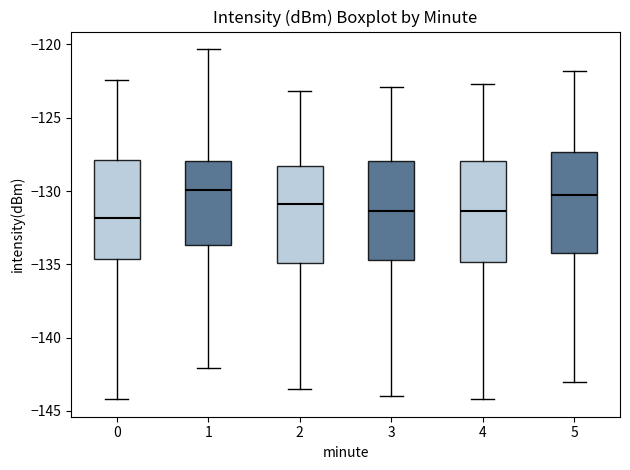

Reading left to right, transcribe this box plot: for each box, give where its median line is, the range the box spans, and where its two whiskers end, as read against the y-axis. The values are not printed on the chart, so give them approximately, as read against the axis.

0: median -132.0, box -134.5 to -128.0, whiskers -144.0 to -122.5
1: median -130.0, box -133.5 to -128.0, whiskers -142.0 to -120.5
2: median -131.0, box -135.0 to -128.5, whiskers -143.5 to -123.0
3: median -131.5, box -134.5 to -128.0, whiskers -144.0 to -123.0
4: median -131.5, box -135.0 to -128.0, whiskers -144.0 to -122.5
5: median -130.0, box -134.0 to -127.5, whiskers -143.0 to -122.0